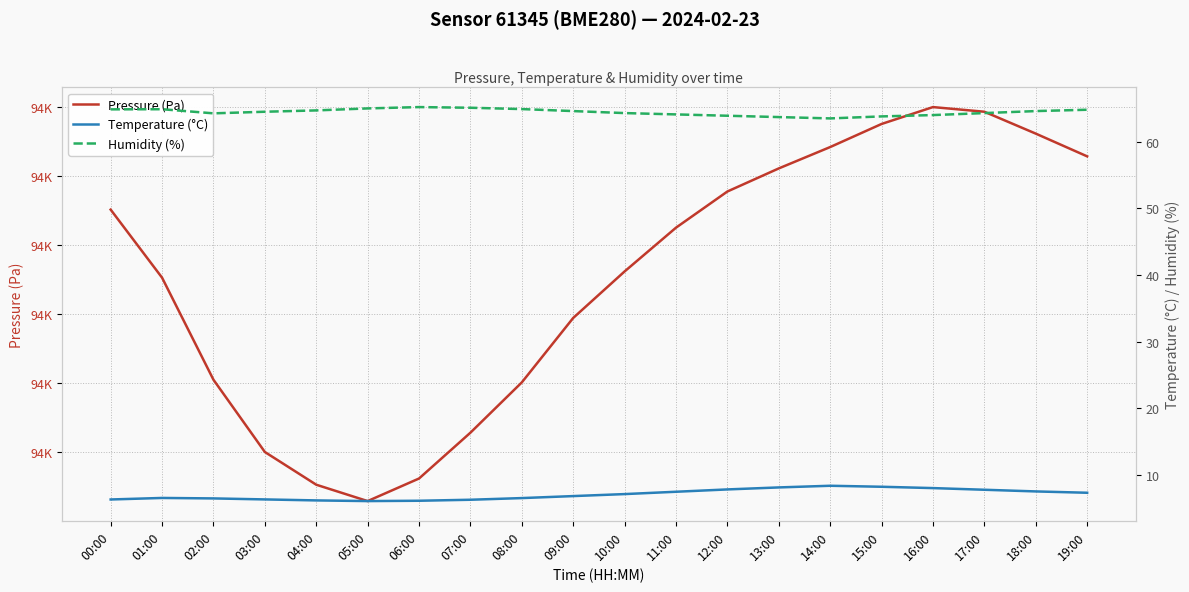

What is the maximum value shown in the chart?

93620.1